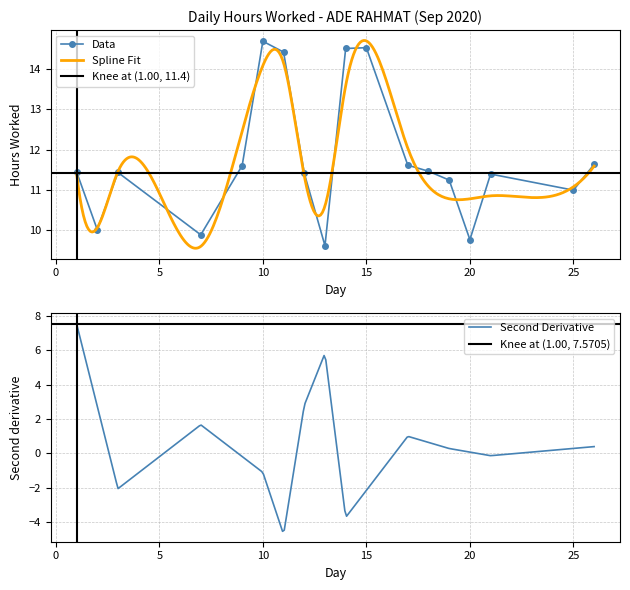

Which category has the highest value in the Data series?

10